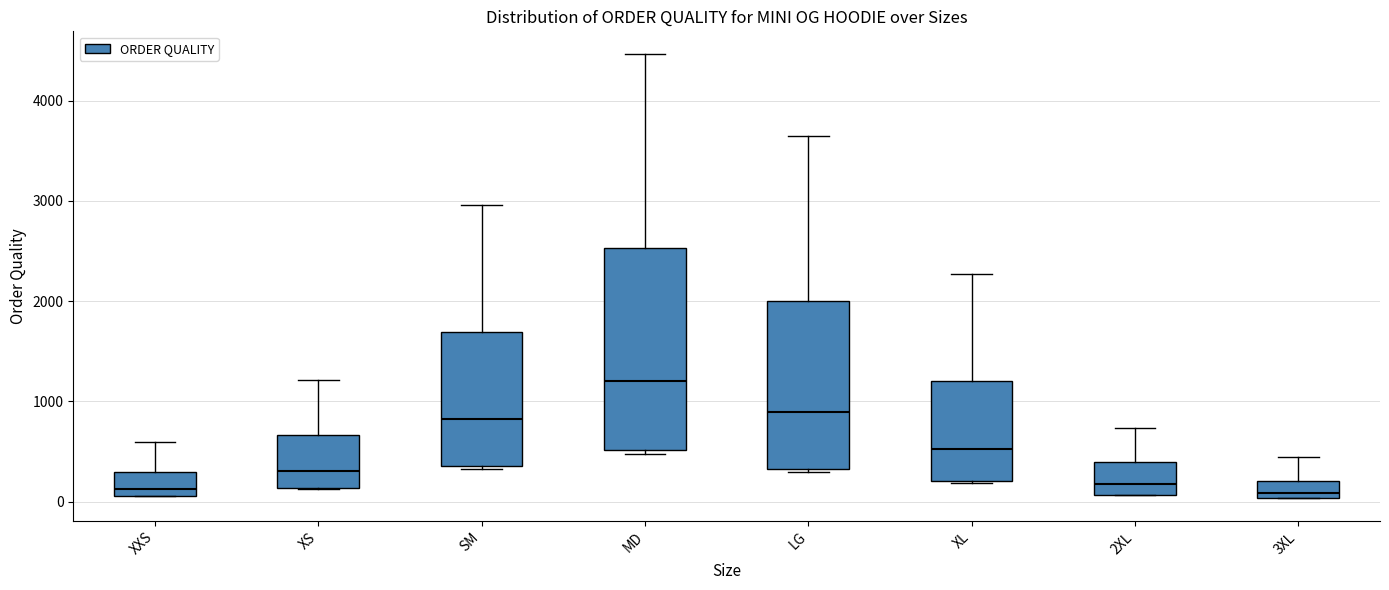

Reading left to right, transcribe this box plot: for each box, give where its median line is, the range the box spans, and where its two whiskers end, as read against the y-axis. The values are not printed on the chart, so give them approximately, as read against the axis.

XXS: median 100 (just above the box's lower edge), box 100 to 300, whiskers 100 to 600
XS: median 300, box 100 to 700, whiskers 100 to 1200
SM: median 800, box 400 to 1700, whiskers 300 to 3000
MD: median 1200, box 500 to 2500, whiskers 500 (just below the box's lower edge) to 4500
LG: median 900, box 300 to 2000, whiskers 300 to 3600
XL: median 500, box 200 to 1200, whiskers 200 to 2300
2XL: median 200, box 100 to 400, whiskers 100 to 700
3XL: median 100, box 0 to 200, whiskers 0 to 400